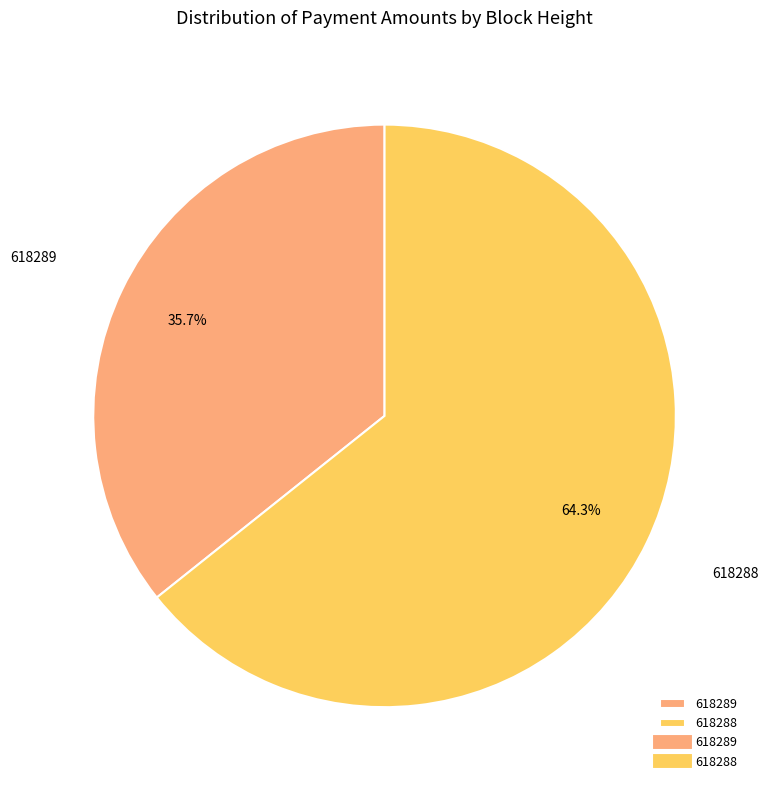

Rank the categories by value from lowest to highest.

618289, 618288